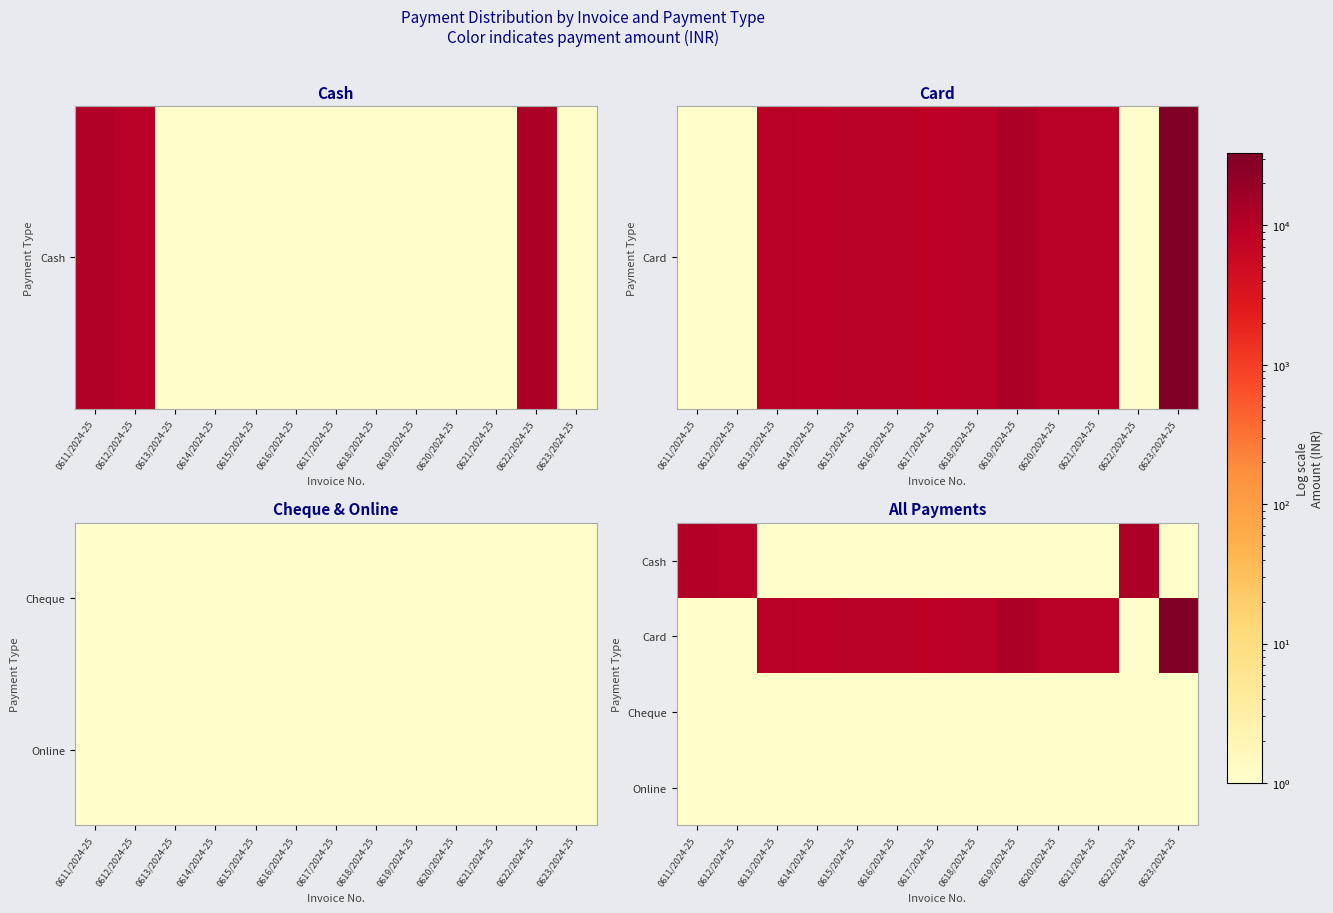

Which label corresponds to the largest value in the chart?

0623/2024-25